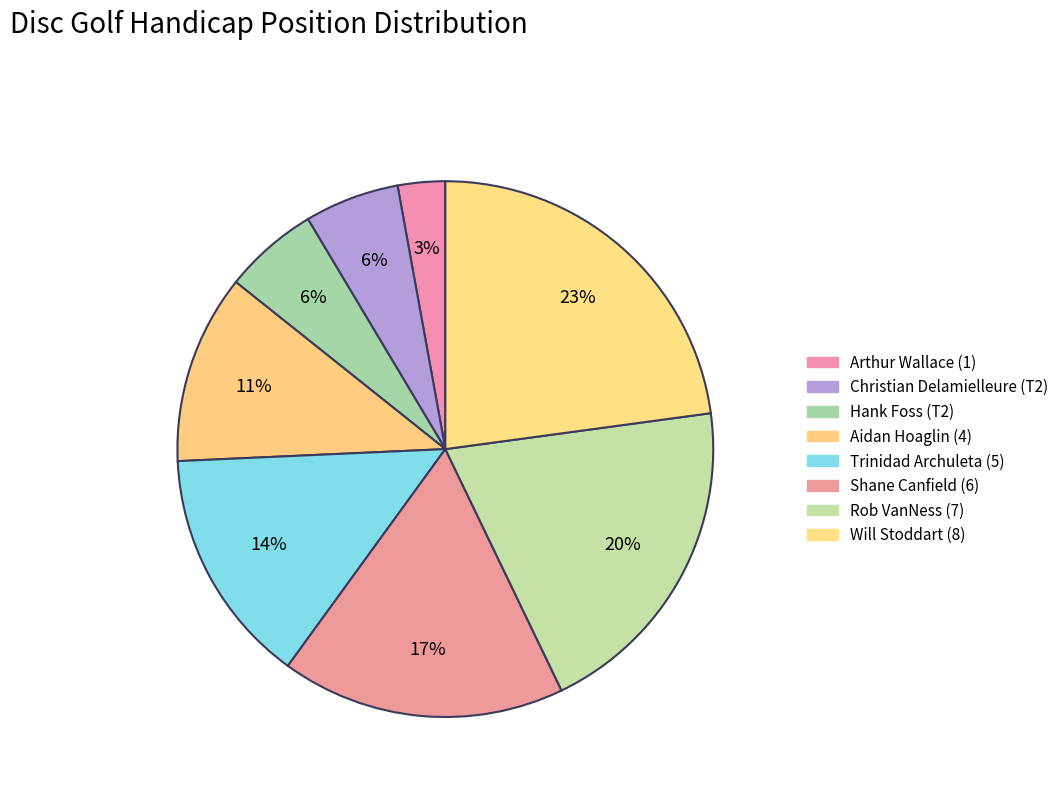

Count the number of slices in the pie.

8